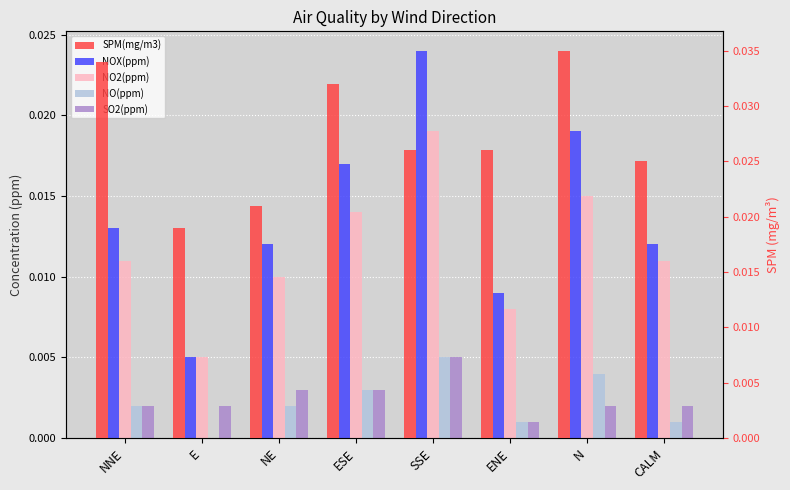

Which series has the largest total across all categories?

SPM(mg/m3)